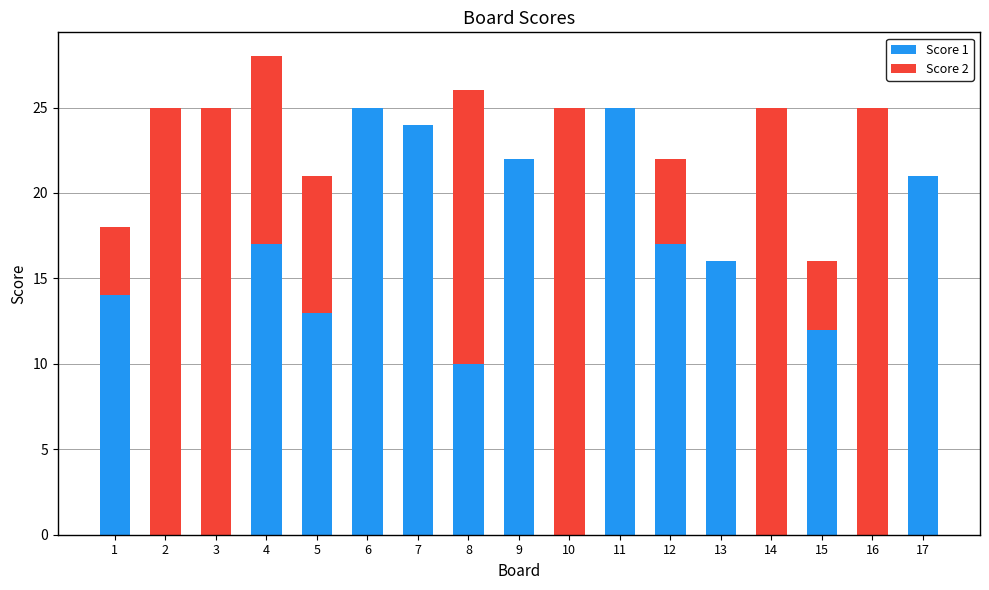

At which category is the sum across all series the highest?

4